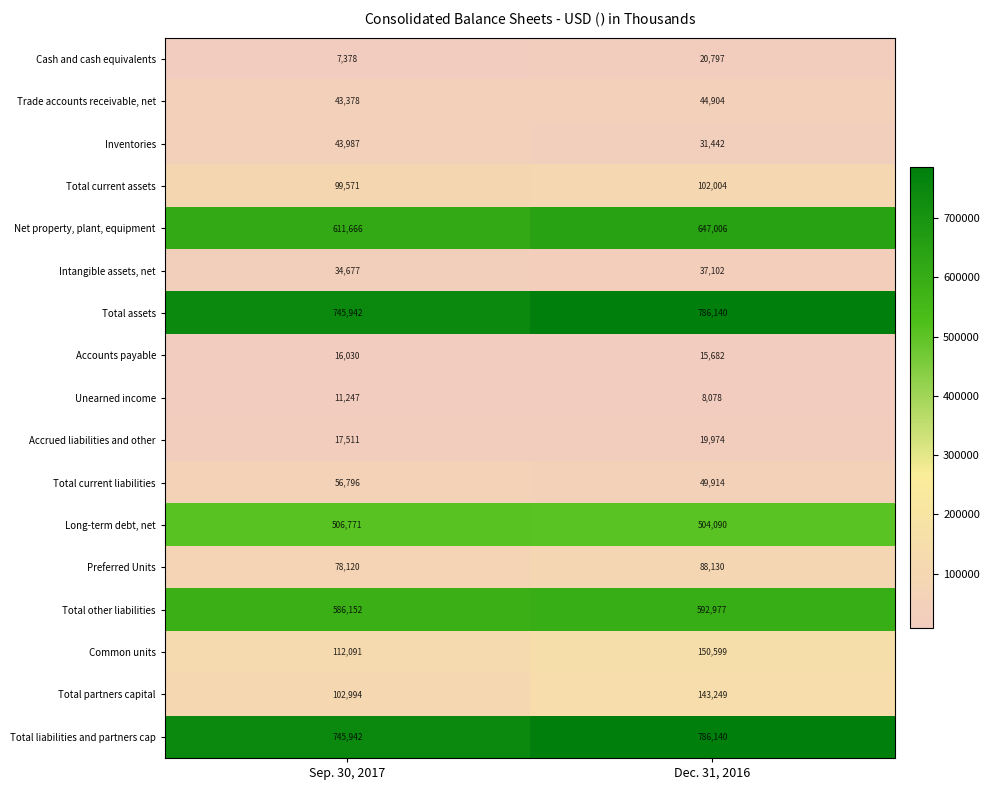

Is it true that Common units equals 201643 at Sep. 30, 2017?

False